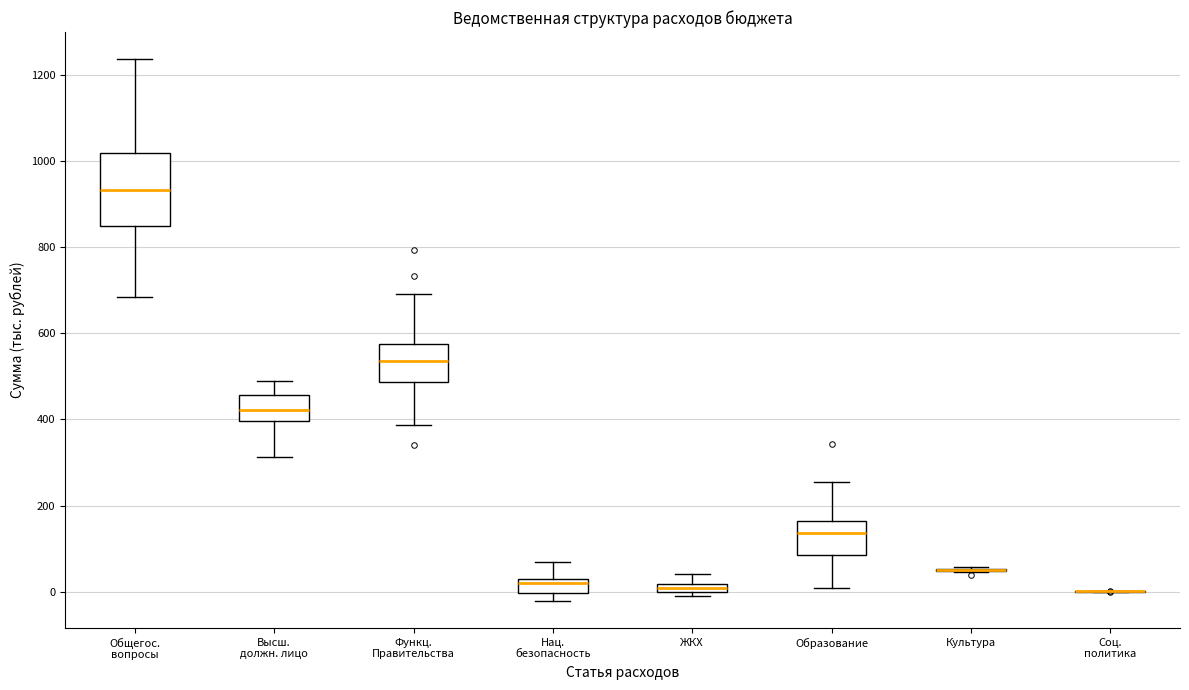

Which box is the tallest, from its lower edge to its upper edge?

Общегос. вопросы